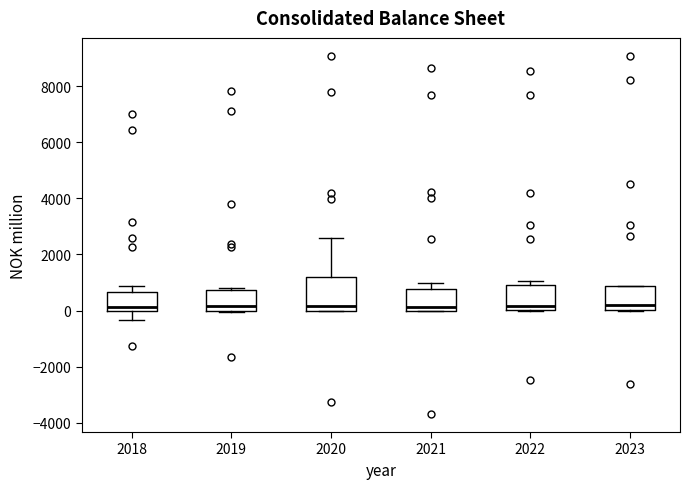

Reading left to right, transcribe this box plot: for each box, give where its median line is, the range the box spans, and where its two whiskers end, as read against the y-axis. The values are not printed on the chart, so give them approximately, as read against the axis.

2018: median 200, box 0 to 600, whiskers -400 to 800
2019: median 200, box 0 to 800, whiskers 0 to 800
2020: median 200, box 0 to 1200, whiskers 0 to 2600
2021: median 200, box 0 to 800, whiskers 0 to 1000
2022: median 200, box 0 to 1000, whiskers 0 to 1000 (just above the box's upper edge)
2023: median 200, box 0 to 800, whiskers 0 to 800